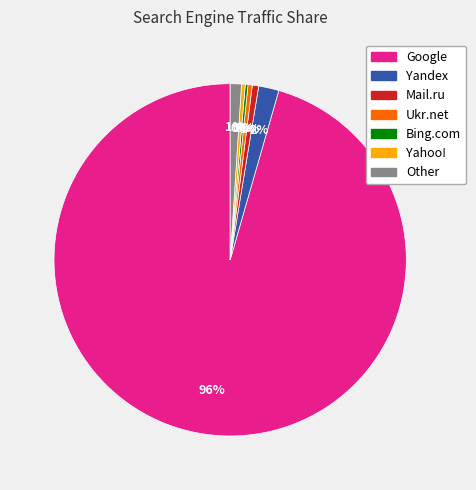

Which category has the biggest portion of the pie?

Google